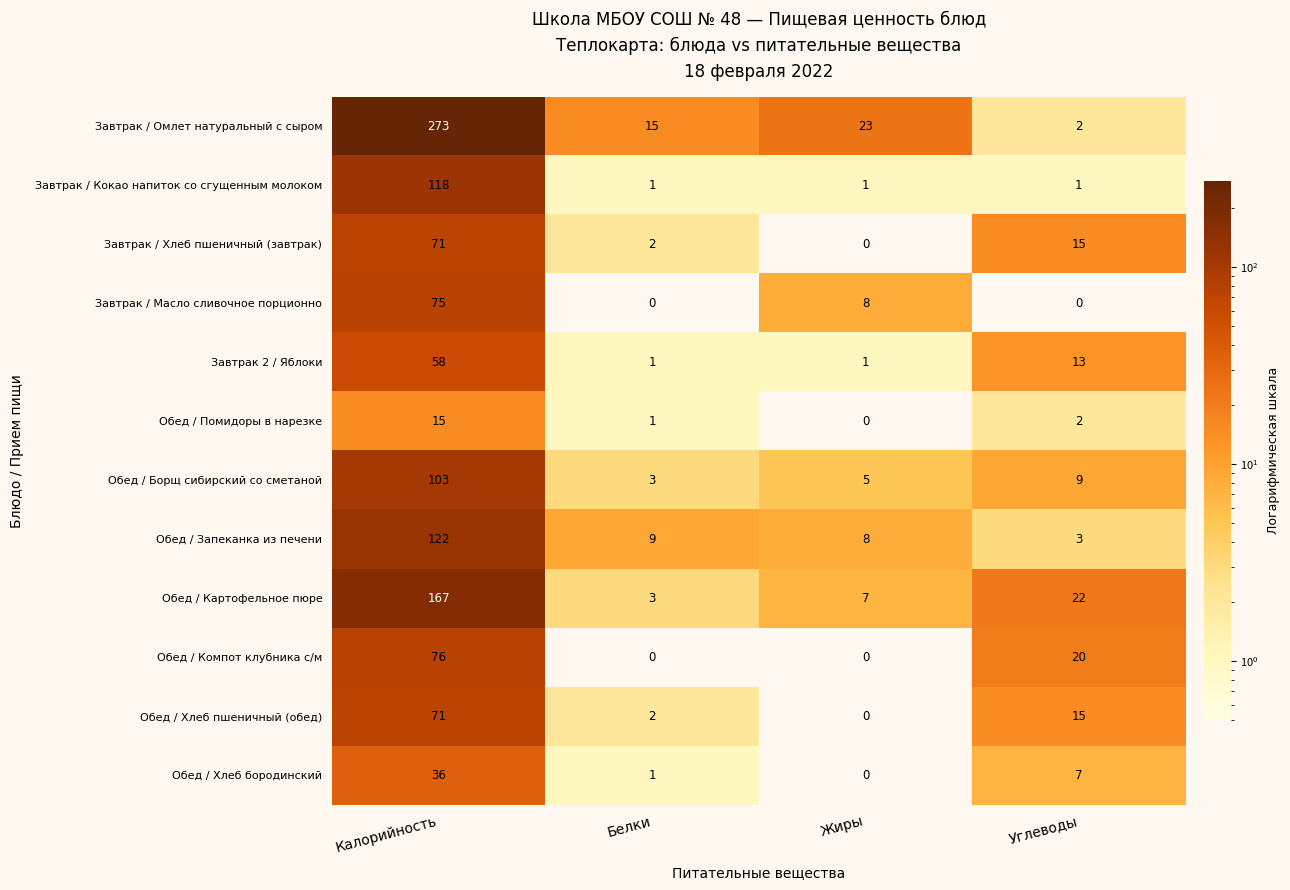

Is it true that Завтрак / Омлет натуральный с сыром equals 2 at Углеводы?

True